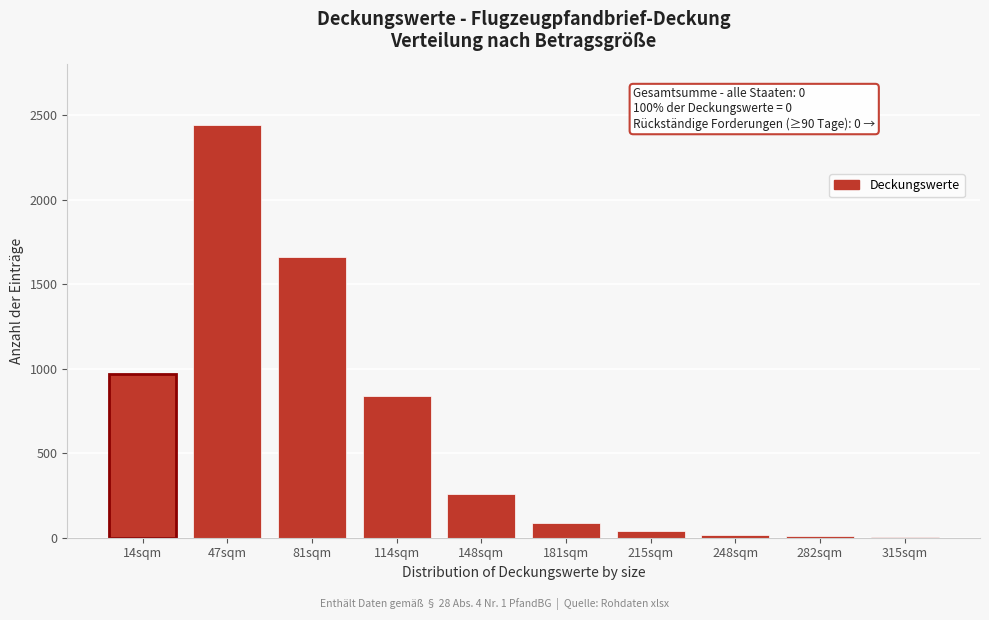

At which label is the value closest to 1222?

14sqm